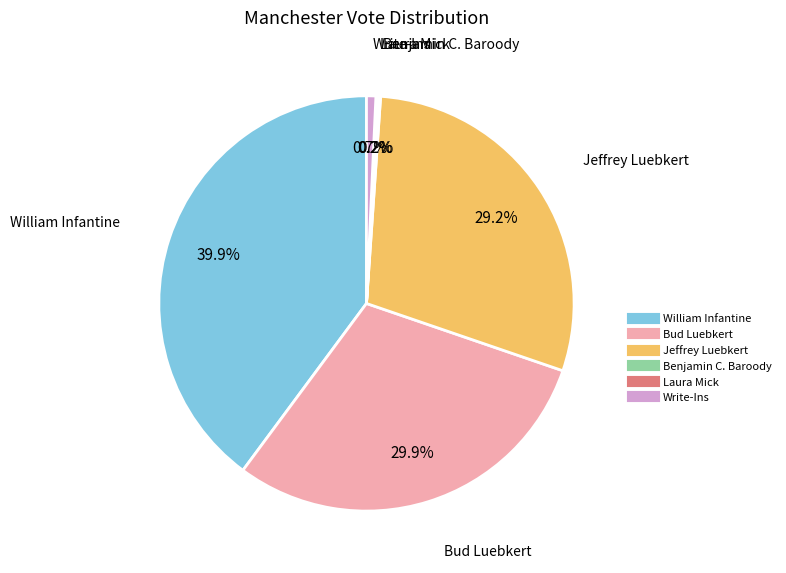

What is the largest slice in the pie chart?

William Infantine